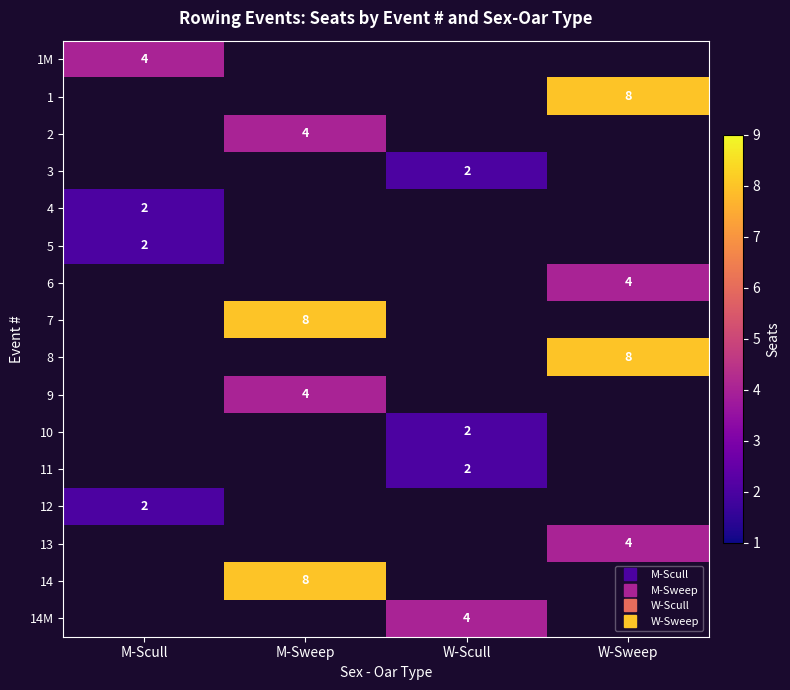

Is the value of 14M at W-Sweep greater than the value of 7 at W-Sweep?

No